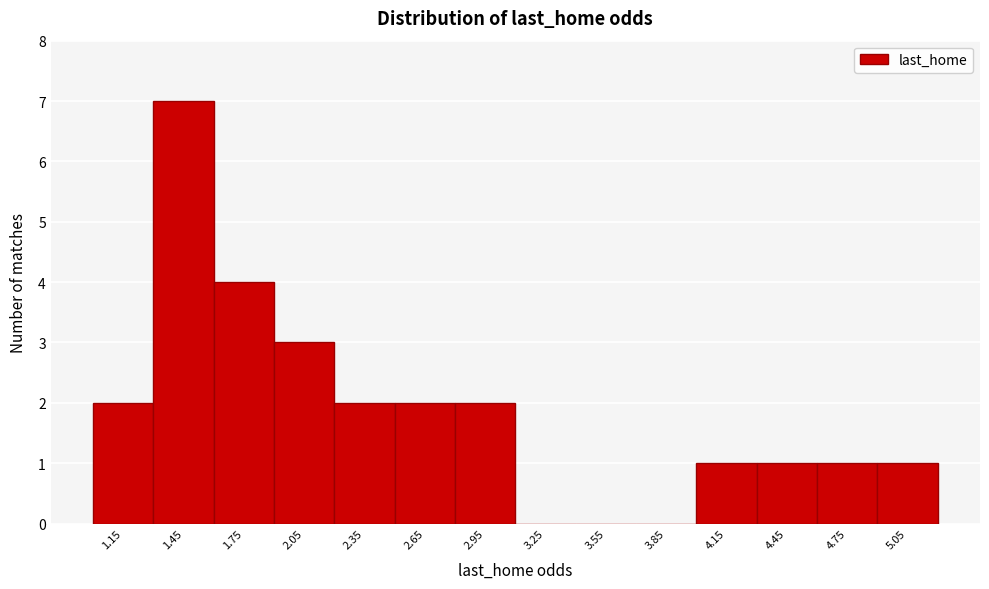

Reading left to right, list every bar in this chart as the range it spans on the x-axis followed by its height. The values are not printed on the chart, so give them approximately, as read against the axis.

1.0 to 1.3: 2
1.3 to 1.6: 7
1.6 to 1.9: 4
1.9 to 2.2: 3
2.2 to 2.5: 2
2.5 to 2.8: 2
2.8 to 3.1: 2
3.1 to 3.4: 0
3.4 to 3.7: 0
3.7 to 4.0: 0
4.0 to 4.3: 1
4.3 to 4.6: 1
4.6 to 4.9: 1
4.9 to 5.2: 1